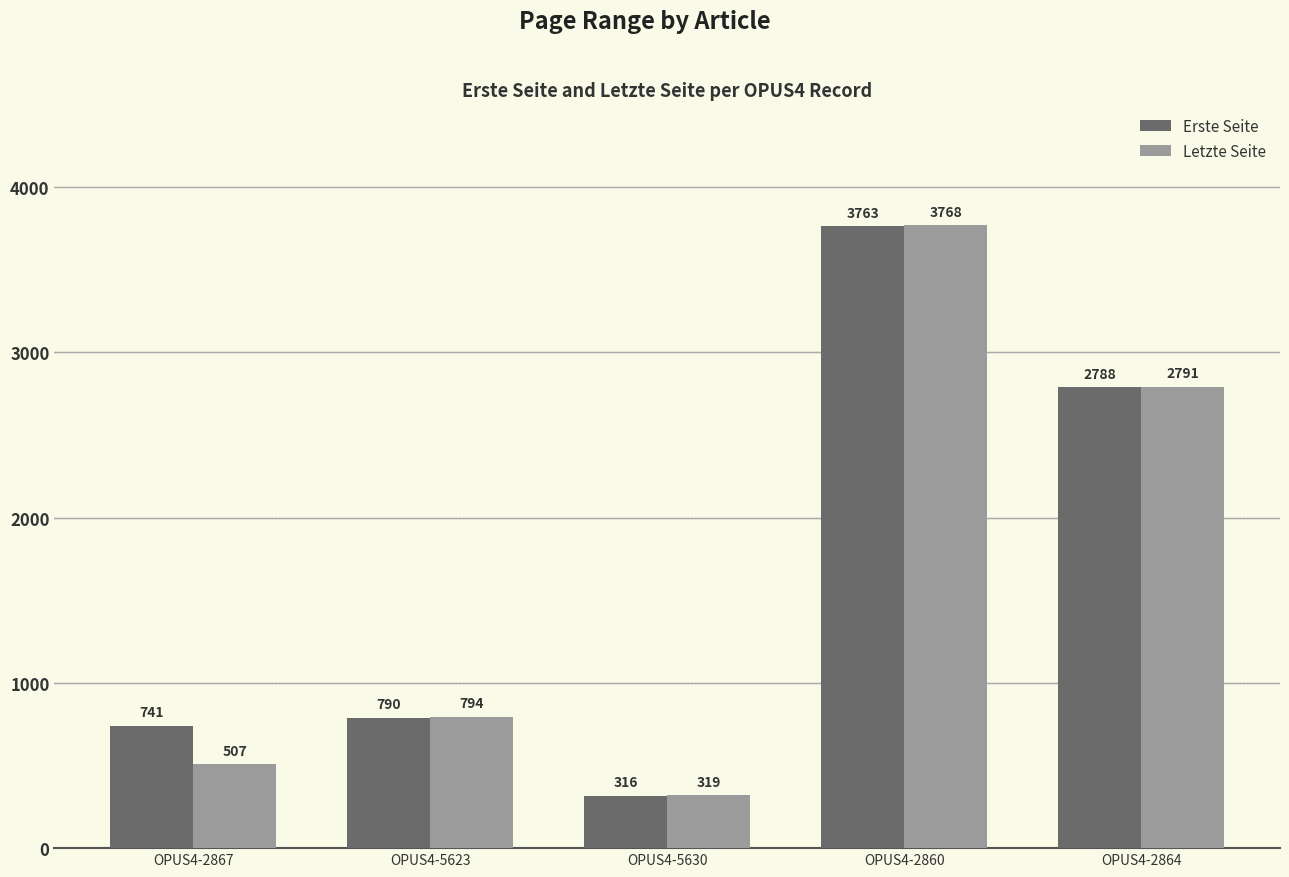

Rank the series by their maximum value, from lowest to highest.

Erste Seite, Letzte Seite